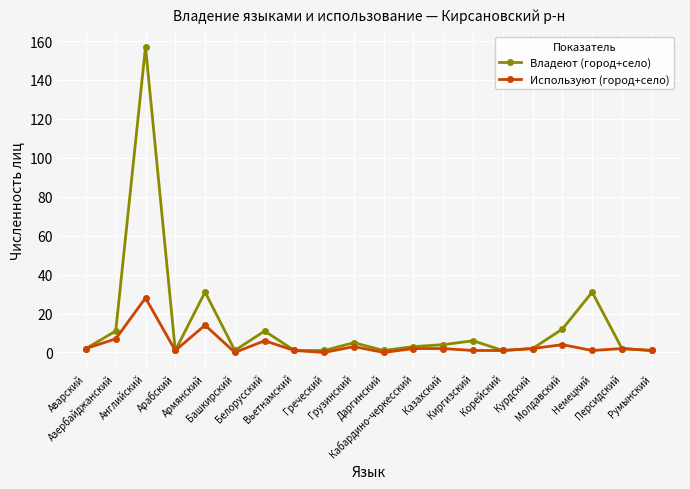

Does the chart display data point markers on the line(s)?

Yes